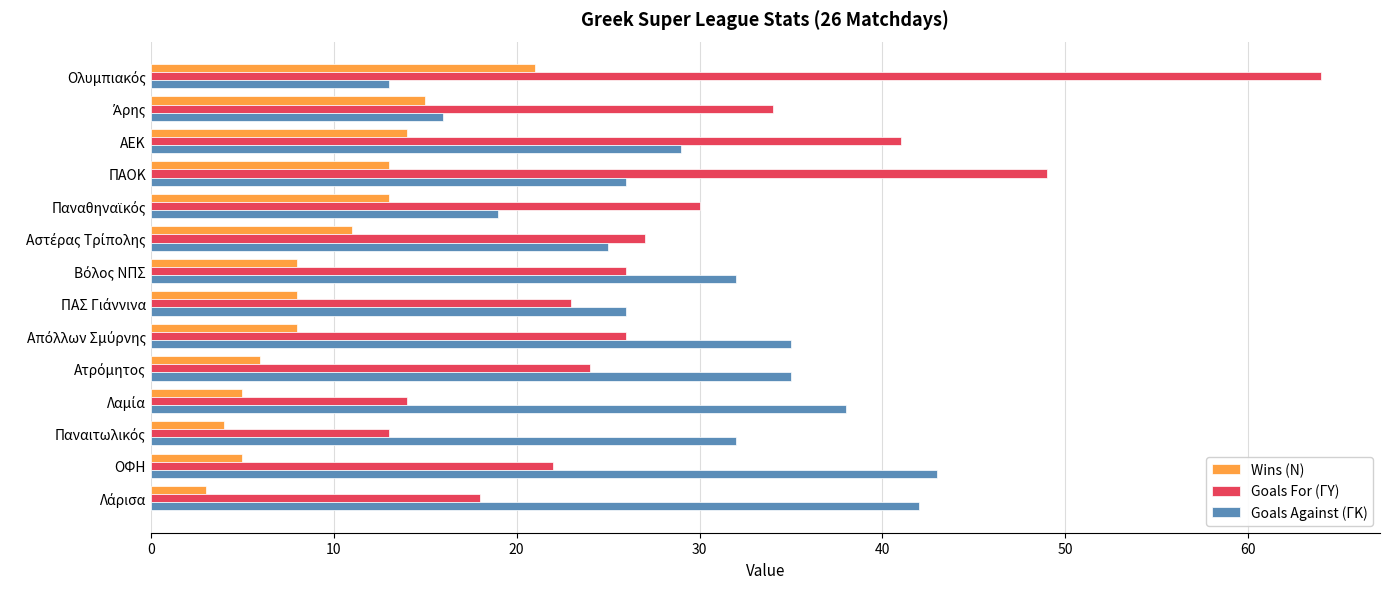

List the series in order of their peak value, lowest first.

Wins (Ν), Goals Against (ΓΚ), Goals For (ΓΥ)